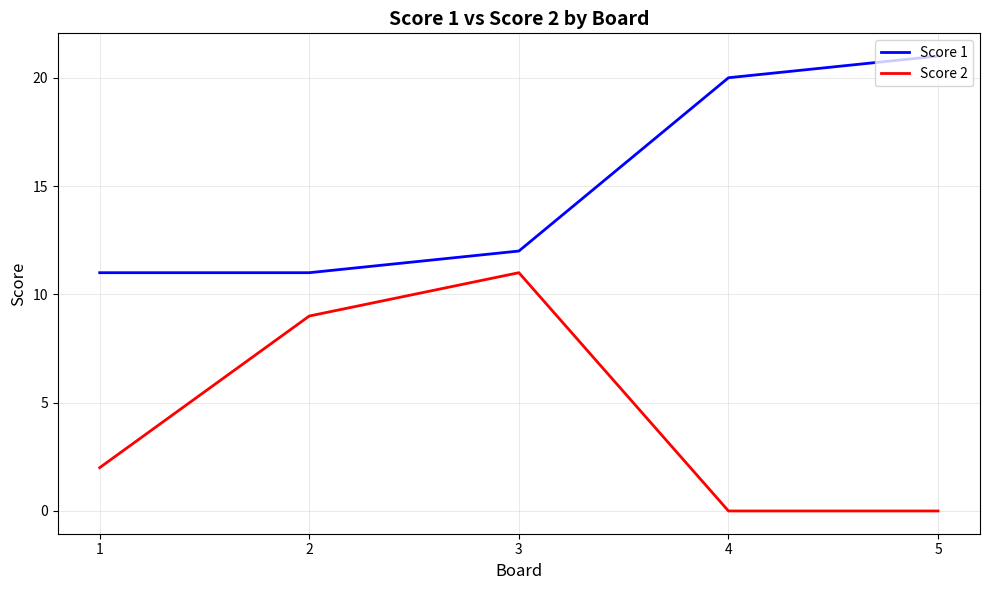

Reading right to left, what are all the values shown in this chart?

Score 1: 21	20	12	11	11
Score 2: 0	0	11	9	2